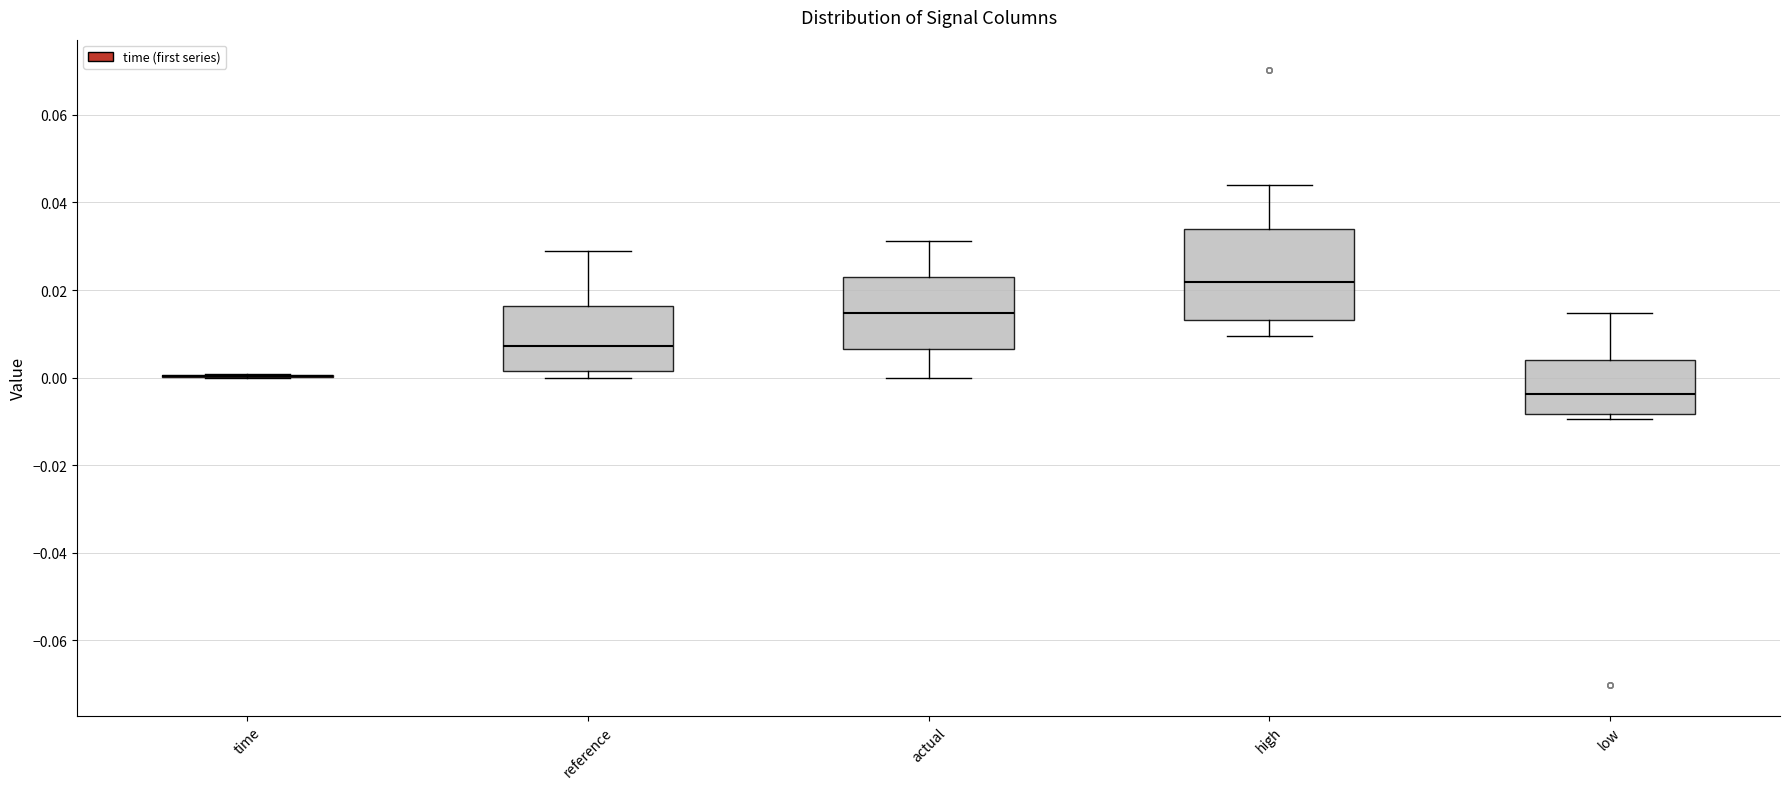

Reading left to right, transcribe this box plot: for each box, give where its median line is, the range the box spans, and where its two whiskers end, as read against the y-axis. The values are not printed on the chart, so give them approximately, as read against the axis.

time: box collapsed to a line at 0.000, whiskers 0.000 to 0.000
reference: median 0.008, box 0.002 to 0.016, whiskers 0.000 to 0.028
actual: median 0.014, box 0.006 to 0.022, whiskers 0.000 to 0.032
high: median 0.022, box 0.014 to 0.034, whiskers 0.010 to 0.044
low: median -0.004, box -0.008 to 0.004, whiskers -0.010 to 0.014